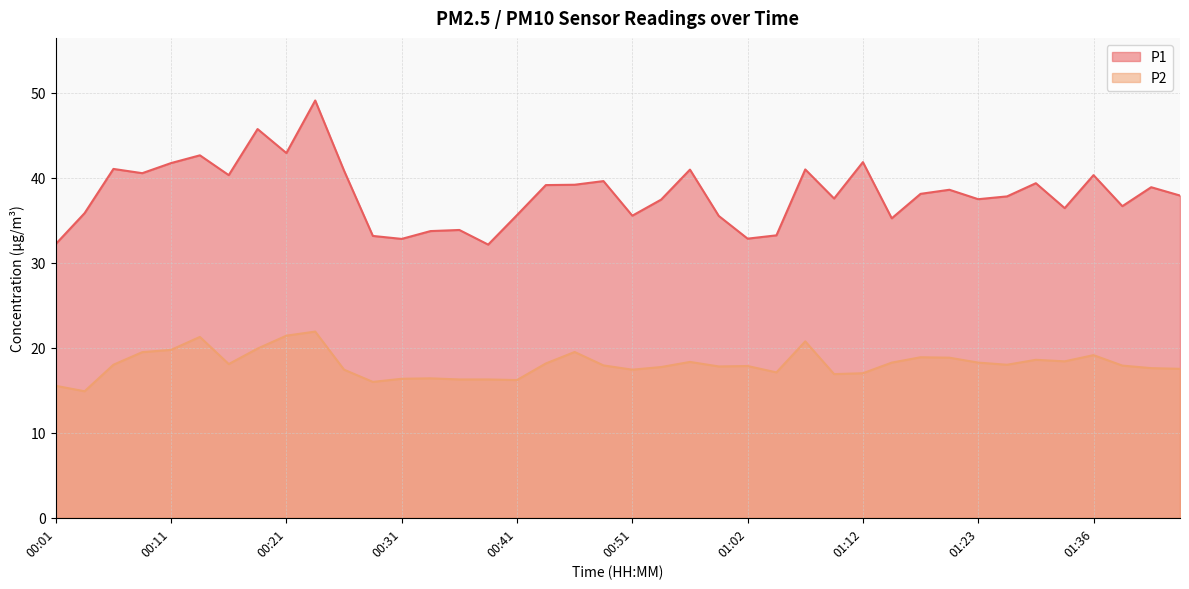

What are all the series names shown in the legend?

P1, P2